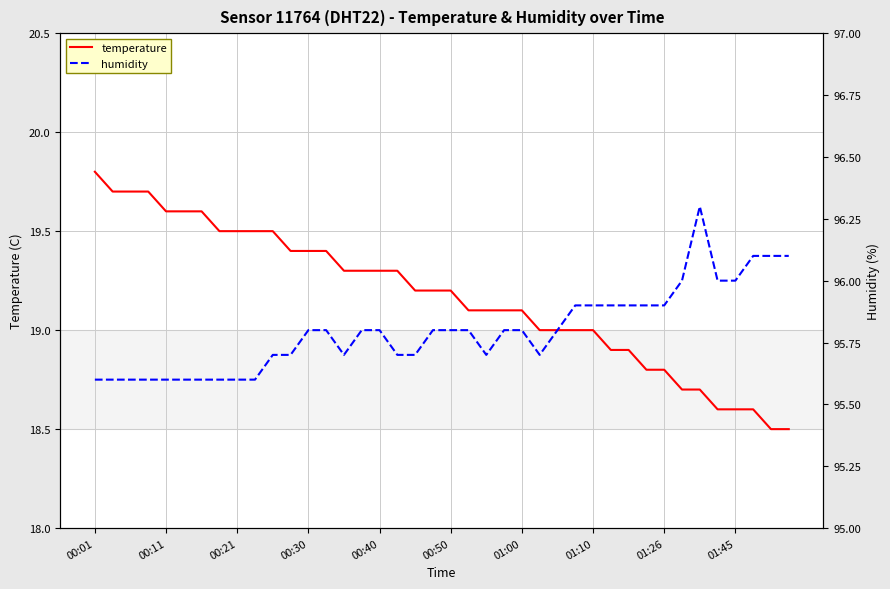

At which label does temperature reach its peak?

00:01